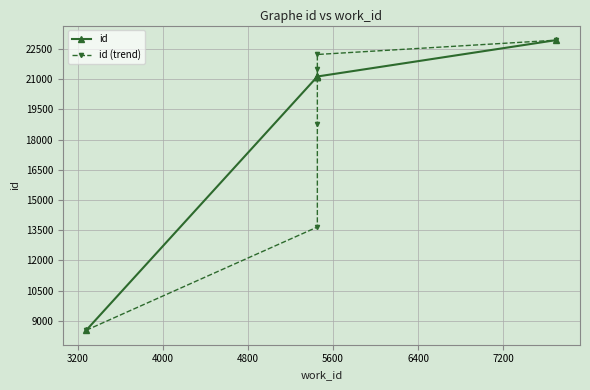

Rank the series by their maximum value, from lowest to highest.

id (trend), id